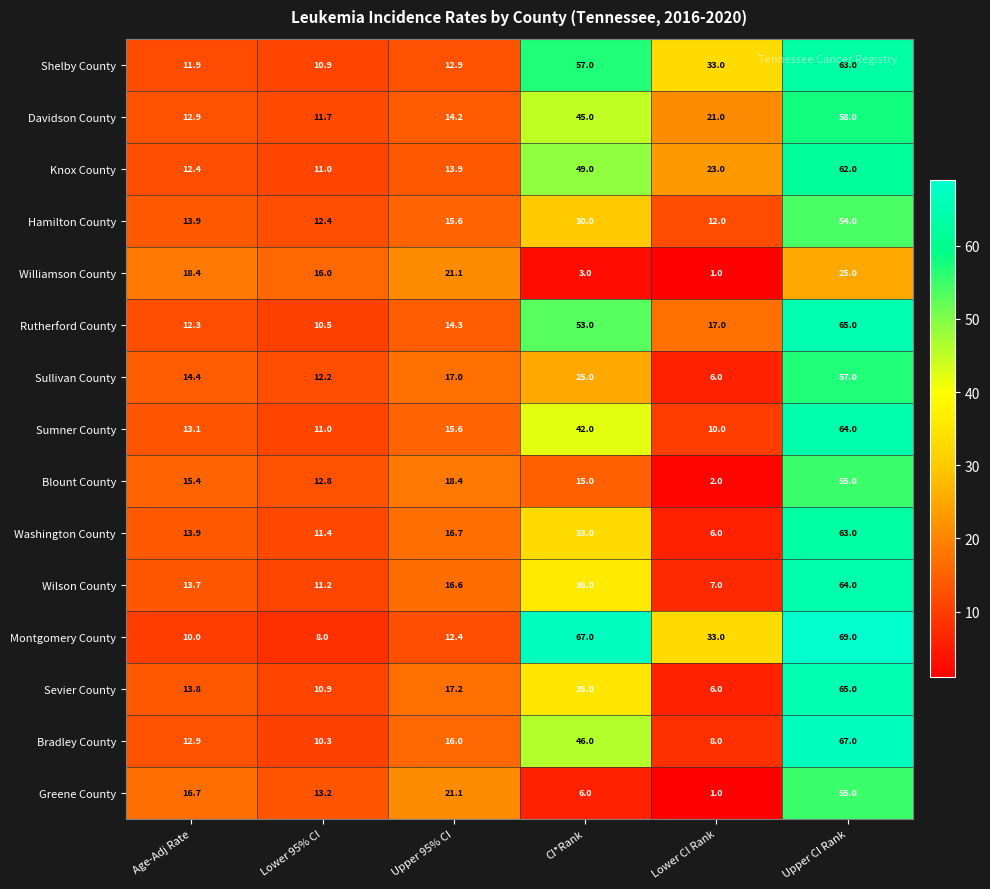

What is the greatest value displayed?

69.0